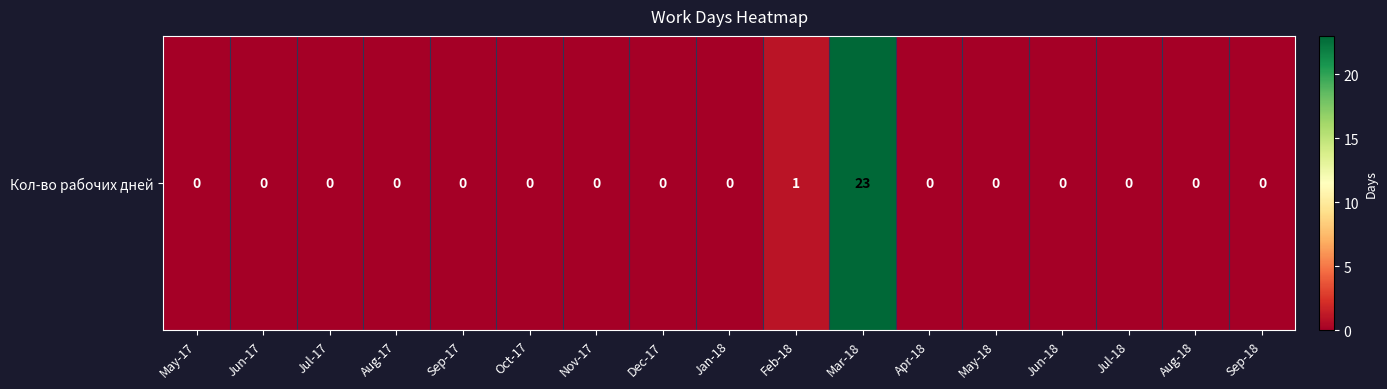

What is the difference between the maximum and minimum values?

23